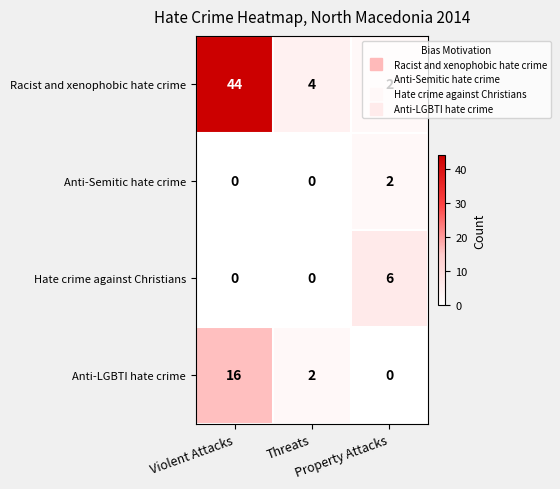

What is the difference between the maximum and minimum values in the Hate crime against Christians series?

6